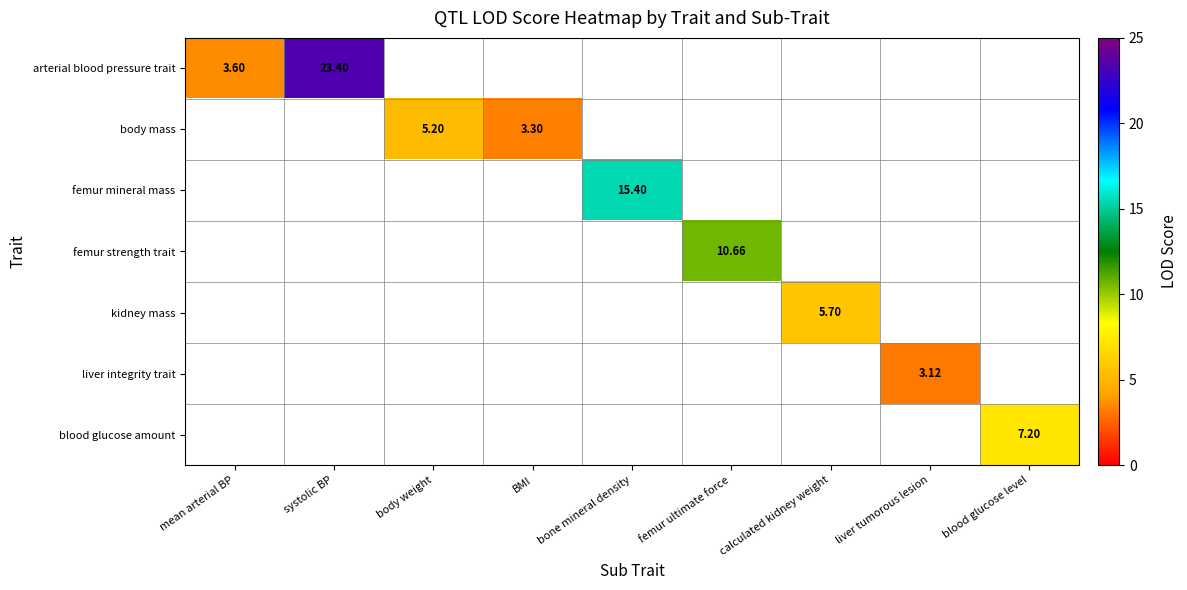

Which category has the lowest value across all series?

liver tumorous lesion